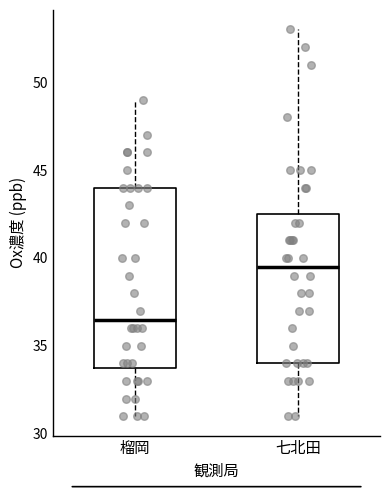

Where does the upper whisker of the box for 榴岡 end on the y-axis? The values are not printed on the chart, so give them approximately, as read against the axis.

49.0